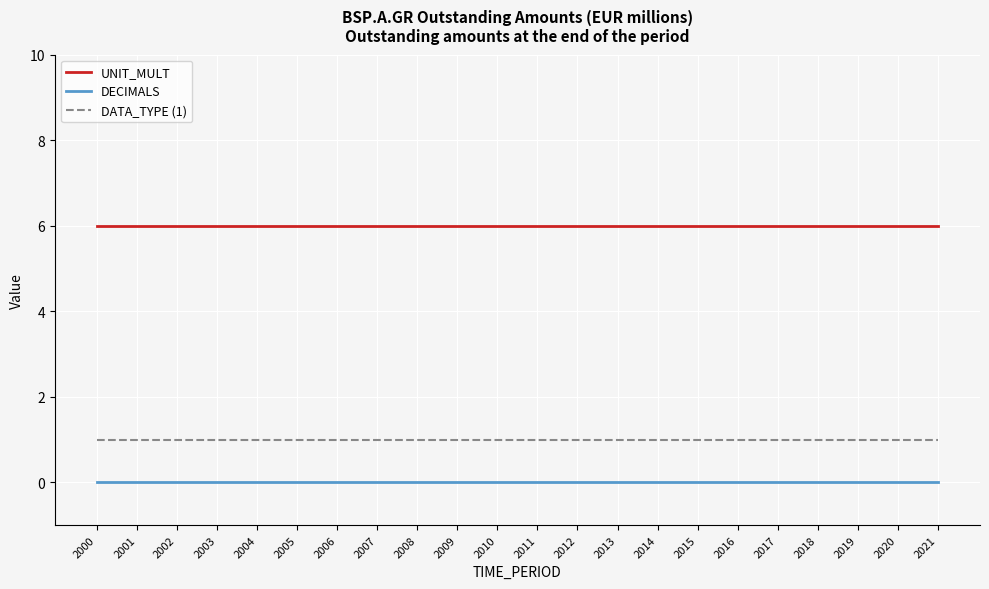

Reading right to left, extract all data points from this chart.

UNIT_MULT: 2021=6	2020=6	2019=6	2018=6	2017=6	2016=6	2015=6	2014=6	2013=6	2012=6	2011=6	2010=6	2009=6	2008=6	2007=6	2006=6	2005=6	2004=6	2003=6	2002=6	2001=6	2000=6
DECIMALS: 2021=0	2020=0	2019=0	2018=0	2017=0	2016=0	2015=0	2014=0	2013=0	2012=0	2011=0	2010=0	2009=0	2008=0	2007=0	2006=0	2005=0	2004=0	2003=0	2002=0	2001=0	2000=0
DATA_TYPE (1): 2021=1	2020=1	2019=1	2018=1	2017=1	2016=1	2015=1	2014=1	2013=1	2012=1	2011=1	2010=1	2009=1	2008=1	2007=1	2006=1	2005=1	2004=1	2003=1	2002=1	2001=1	2000=1